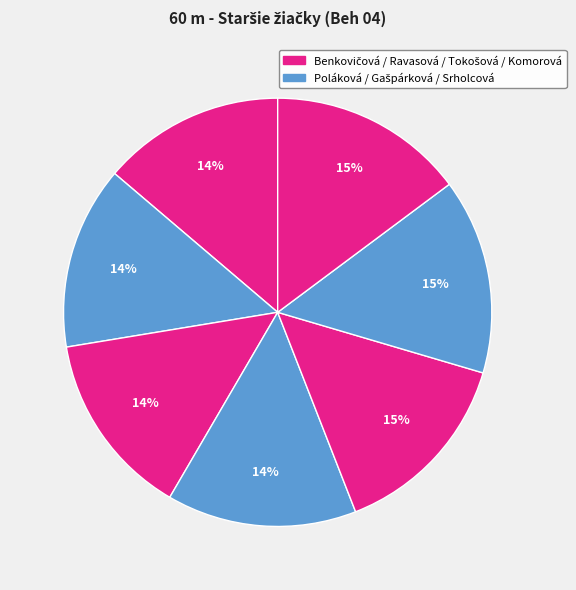

Count the number of slices in the pie.

7